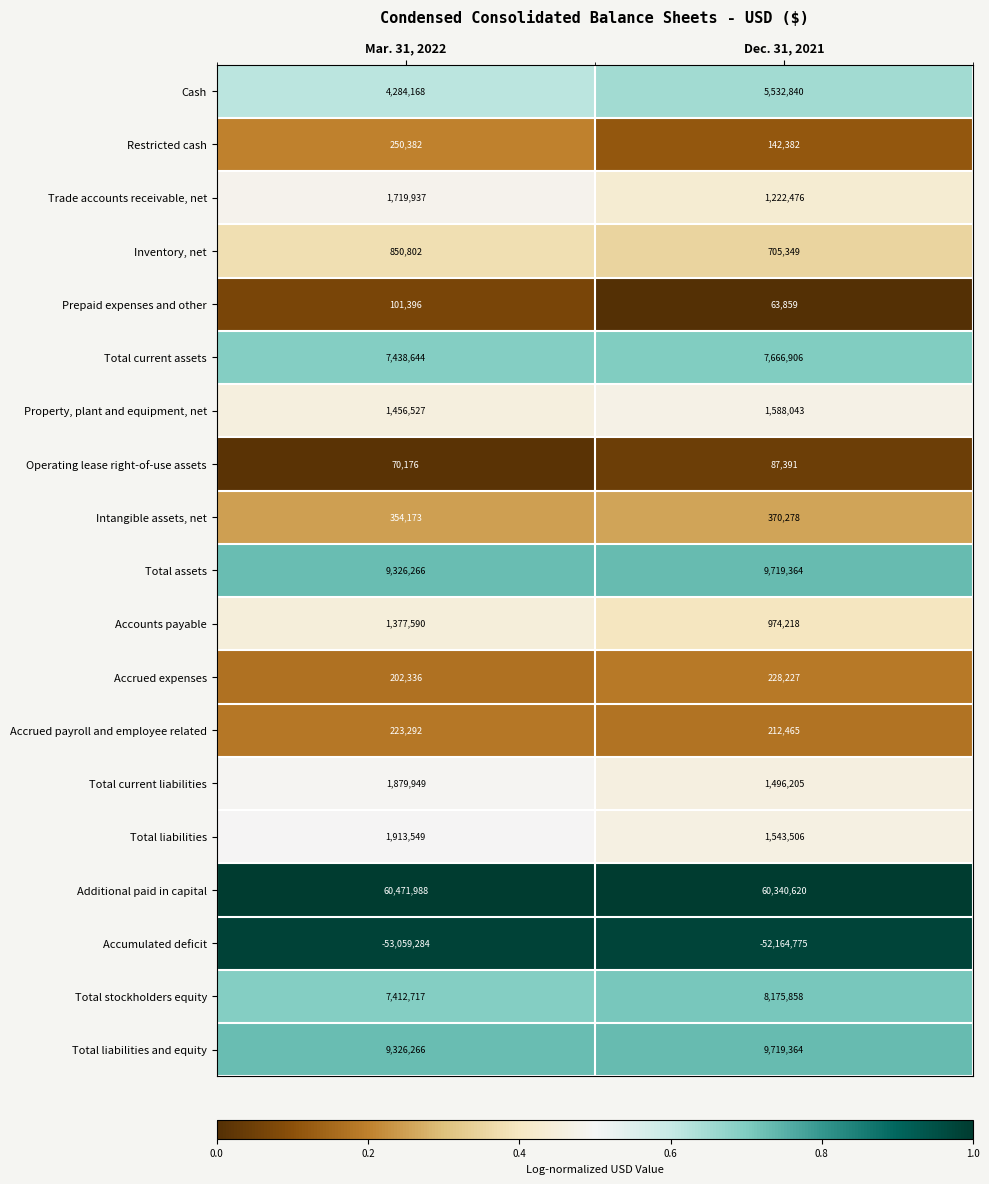

What is the difference between the highest and lowest values at Mar. 31, 2022?

113531272